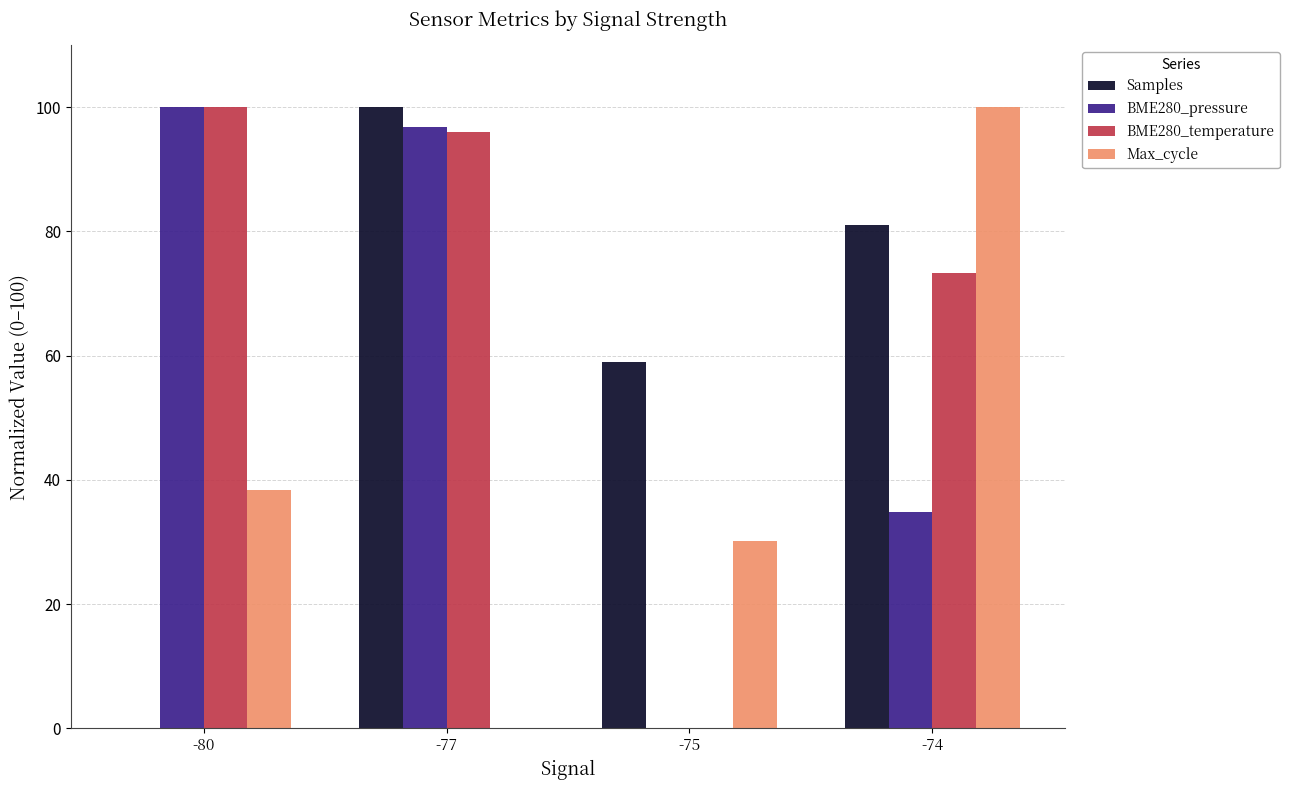

What is the sum of the BME280_pressure values at -80 and -75?

100.0